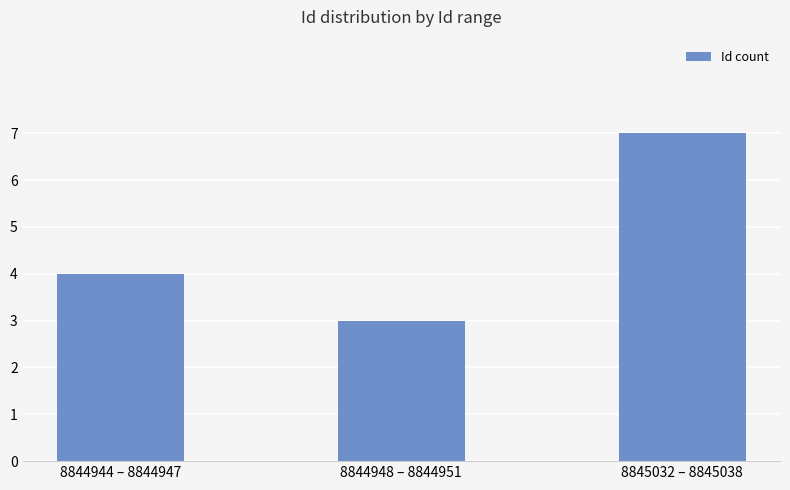

Does the chart contain any negative values?

No